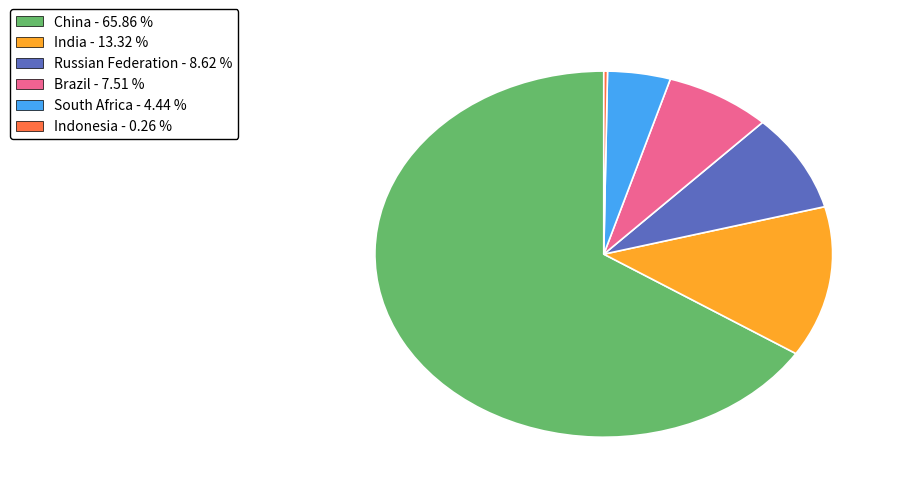

Do Brazil and Russian Federation together represent more than half of the pie?

No